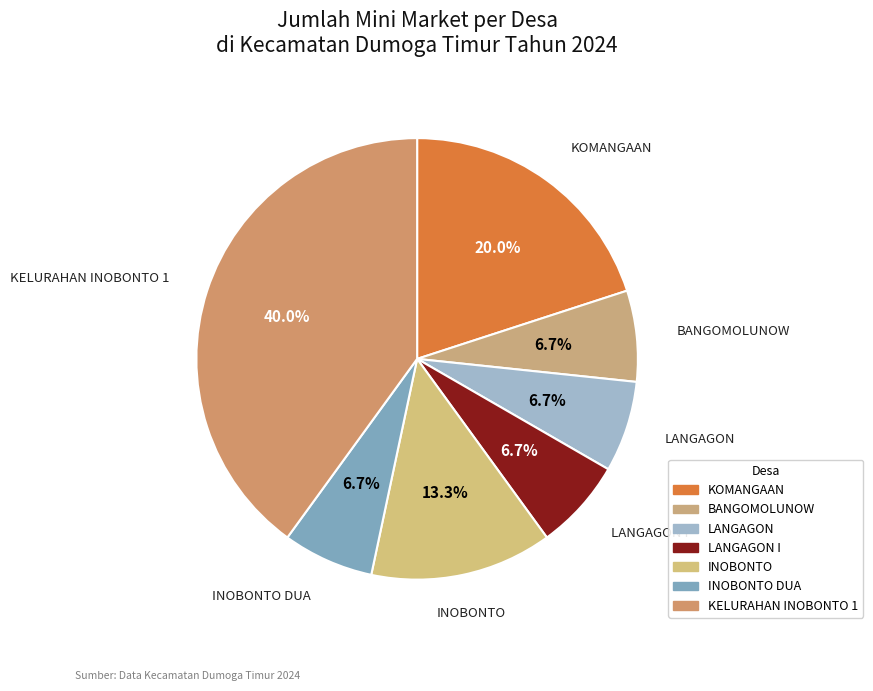

To the nearest percent, what is the combined percentage of INOBONTO and LANGAGON?

20%